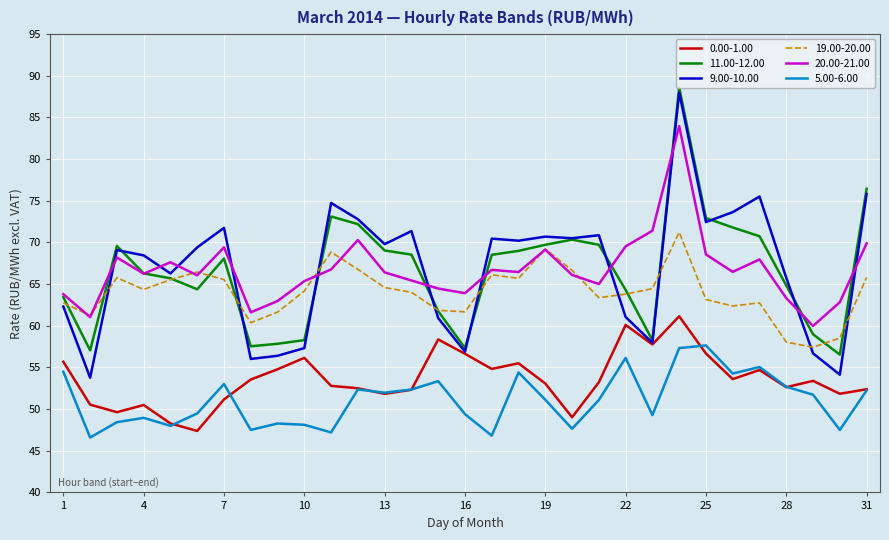

List the series in order of their peak value, lowest first.

5.00-6.00, 0.00-1.00, 19.00-20.00, 20.00-21.00, 9.00-10.00, 11.00-12.00